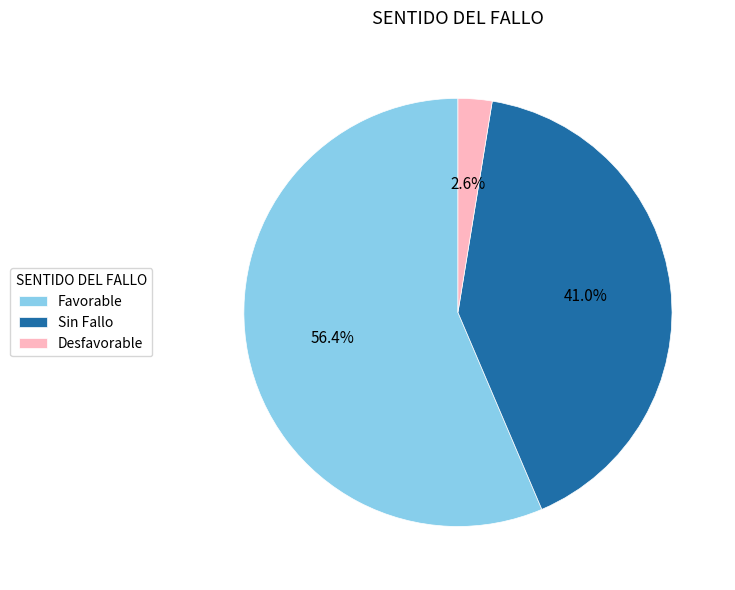

What is the largest slice in the pie chart?

Favorable